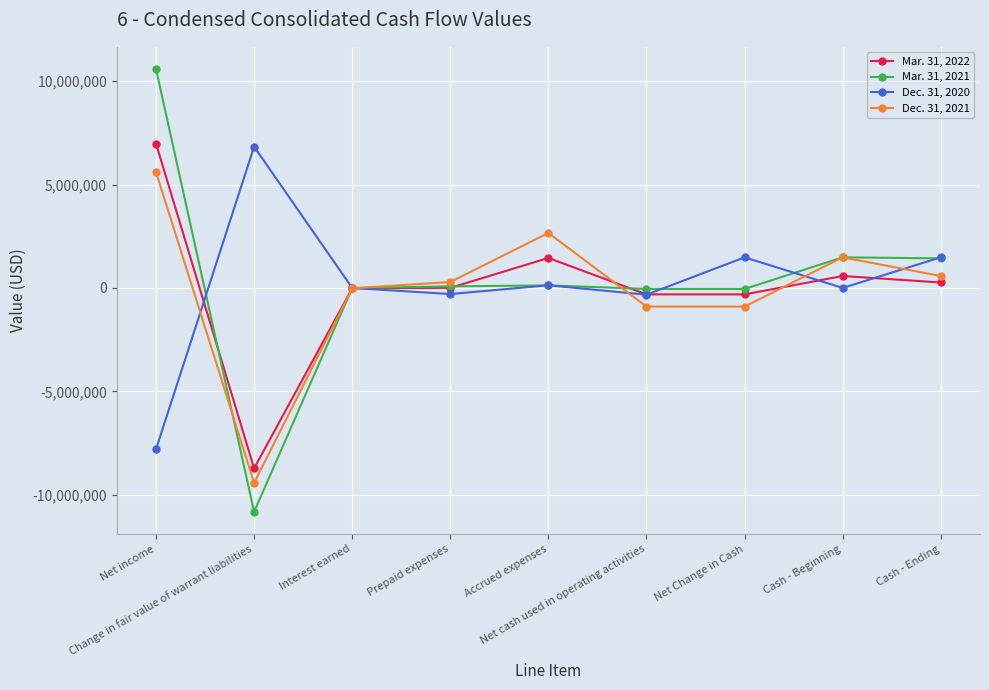

How many categories are shown in the chart?

9